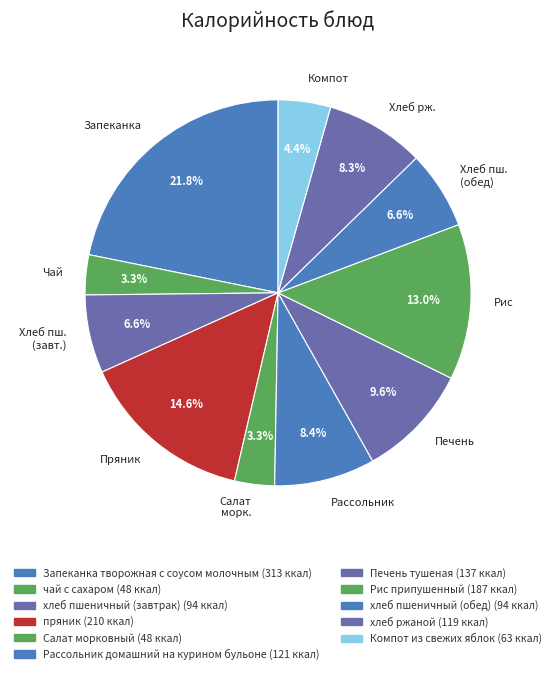

Between Рис and Хлеб рж., which is larger?

Рис